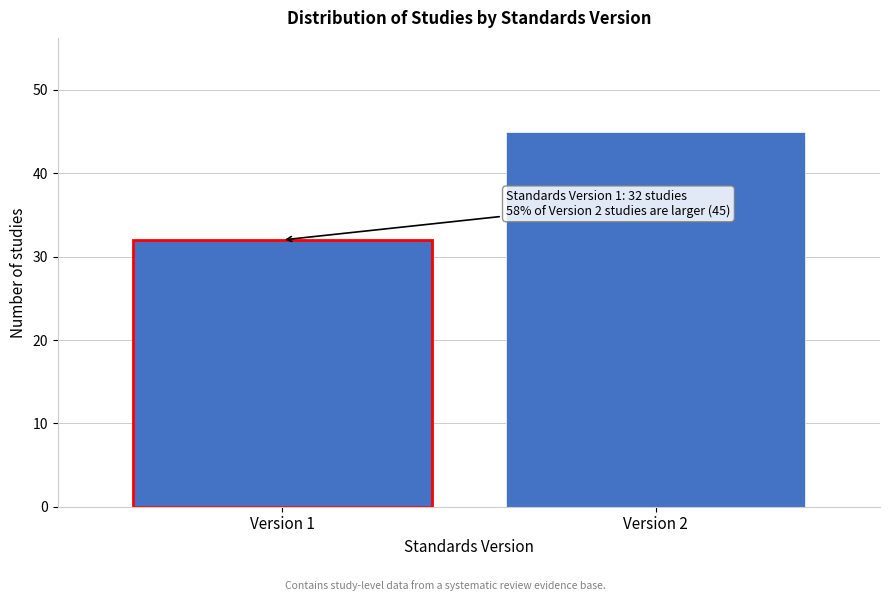

Reading left to right, transcribe all the data shown in this chart.

32	45